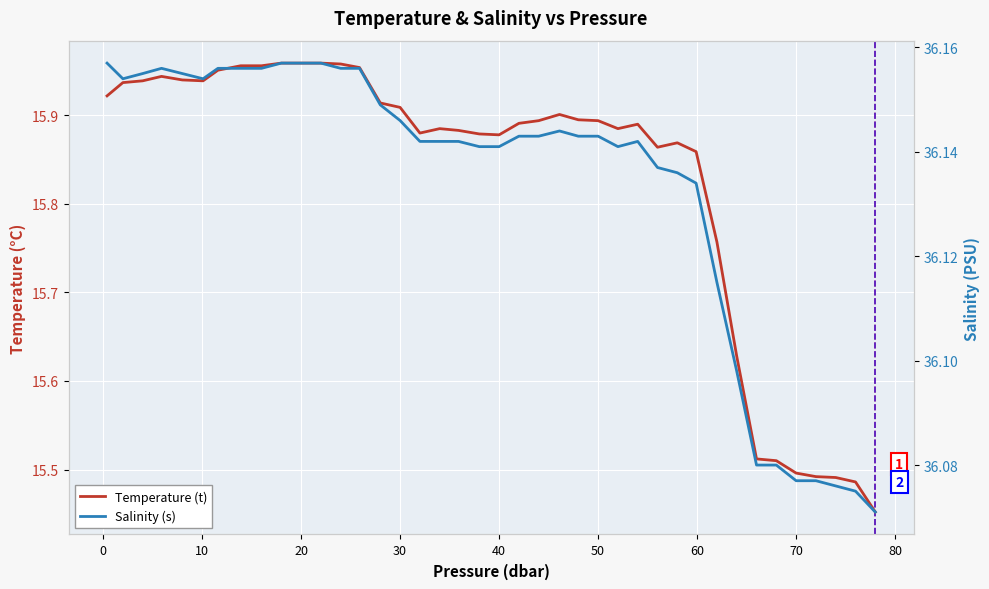

Rank the series by their average value, from lowest to highest.

Temperature (t), Salinity (s)